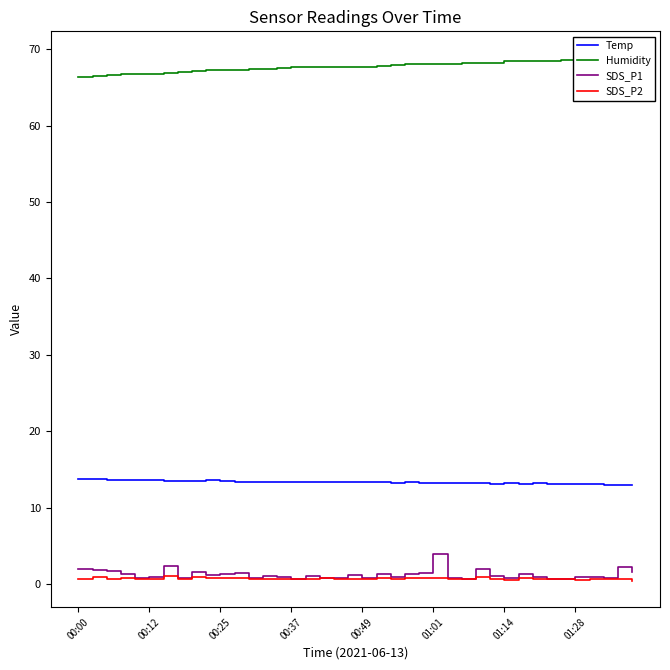

What is the maximum value for Temp?

13.7